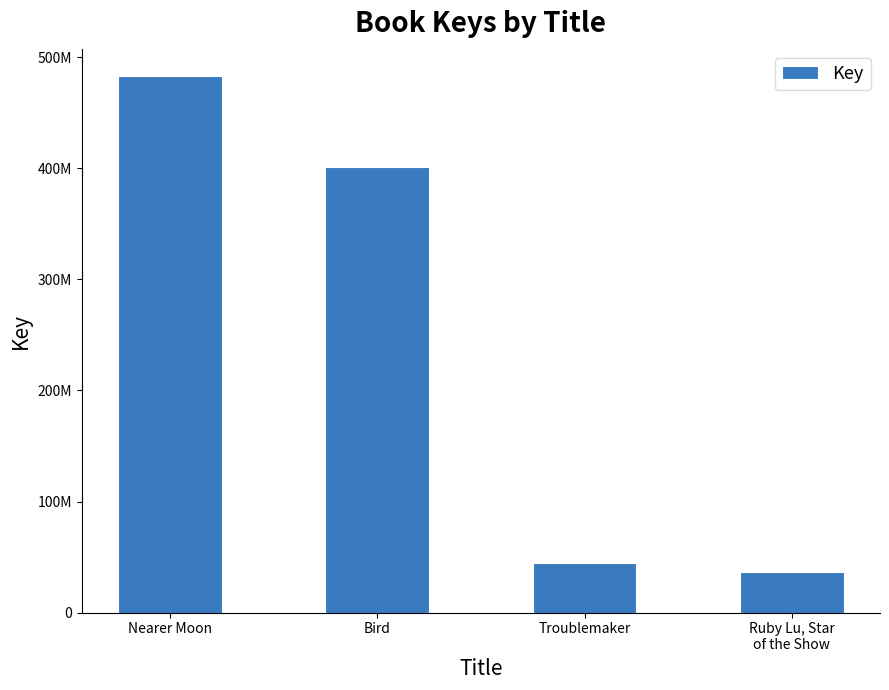

Does the chart contain any negative values?

No